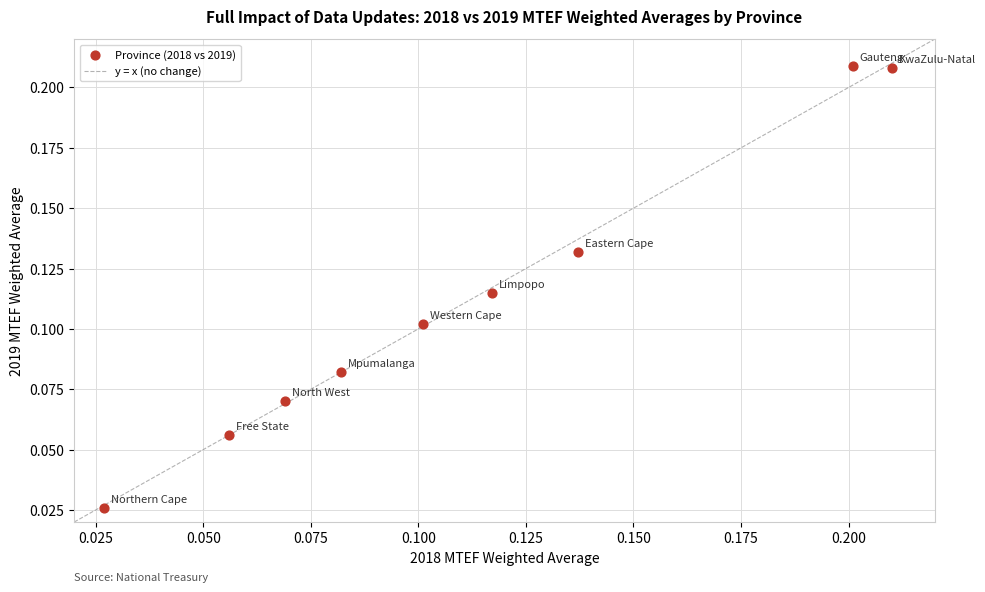

How many data points are displayed?

9